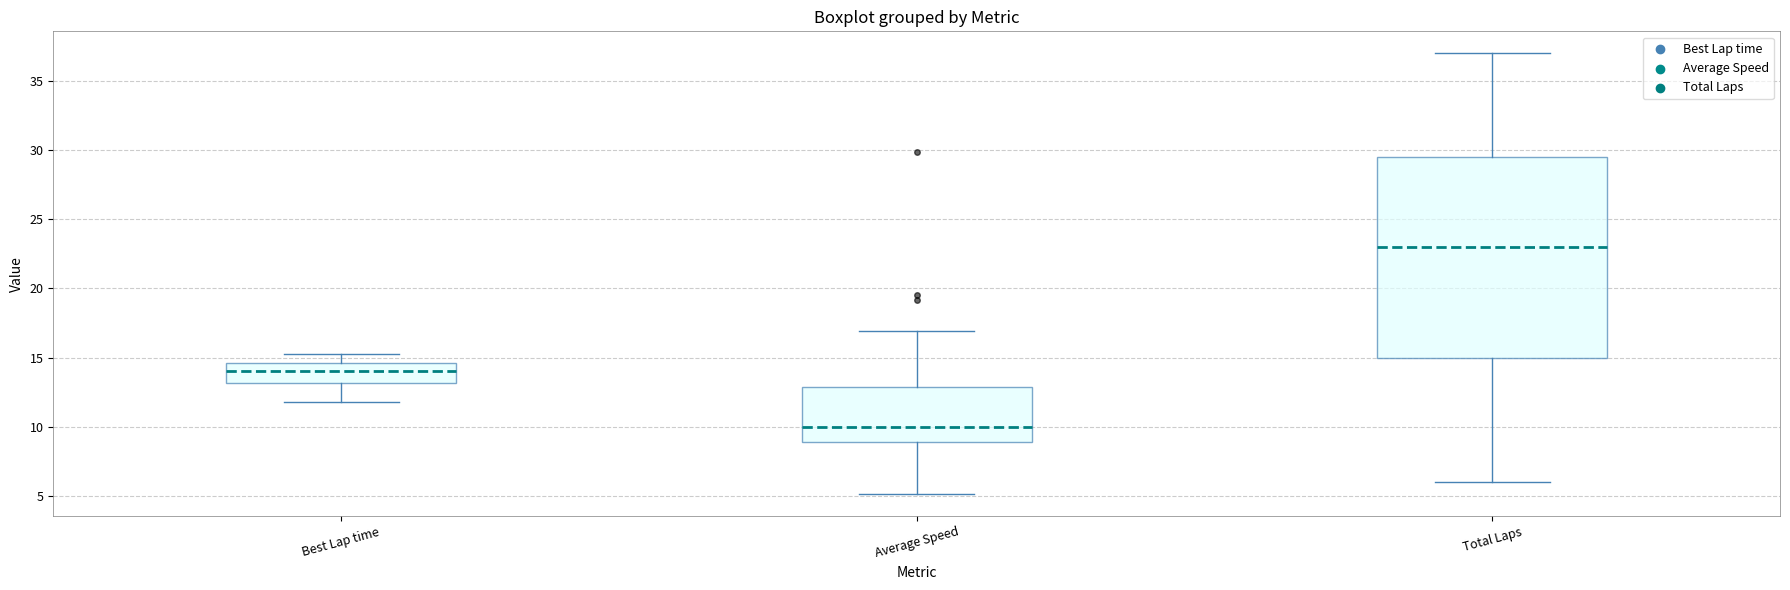

Which box has the highest median line?

Total Laps